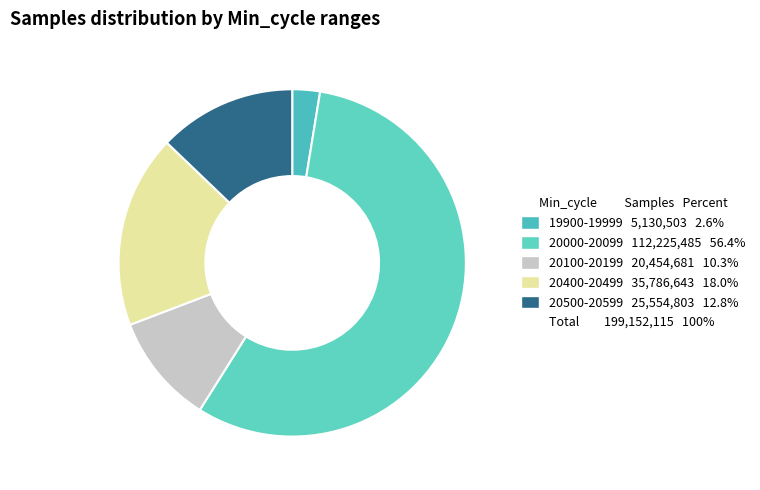

How many segments does this pie chart have?

5